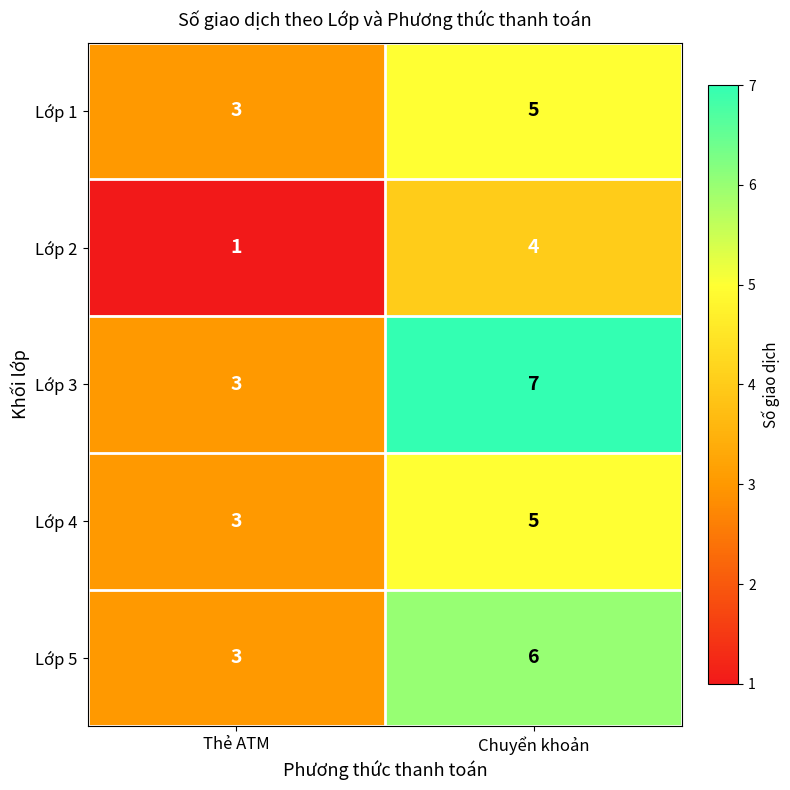

Which series has the widest spread of values?

Lớp 3